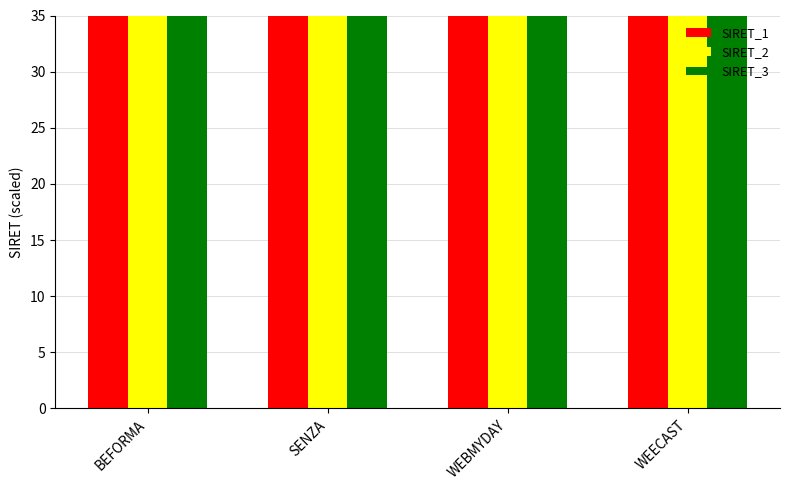

Reading left to right, list all the values displayed in this chart.

SIRET_1: 1401.9	492.9	587.4	543.4
SIRET_2: 2893.3	1786.9	1514.9	941.9
SIRET_3: 2714.3	1756.1	1360.4	1050.5